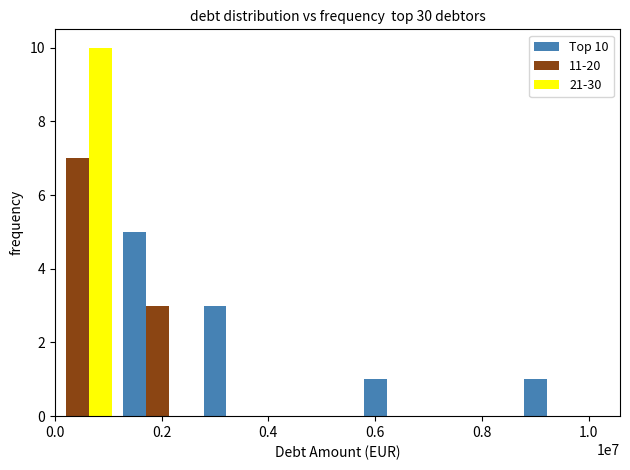

What is the sum of all 21-30 values?

10